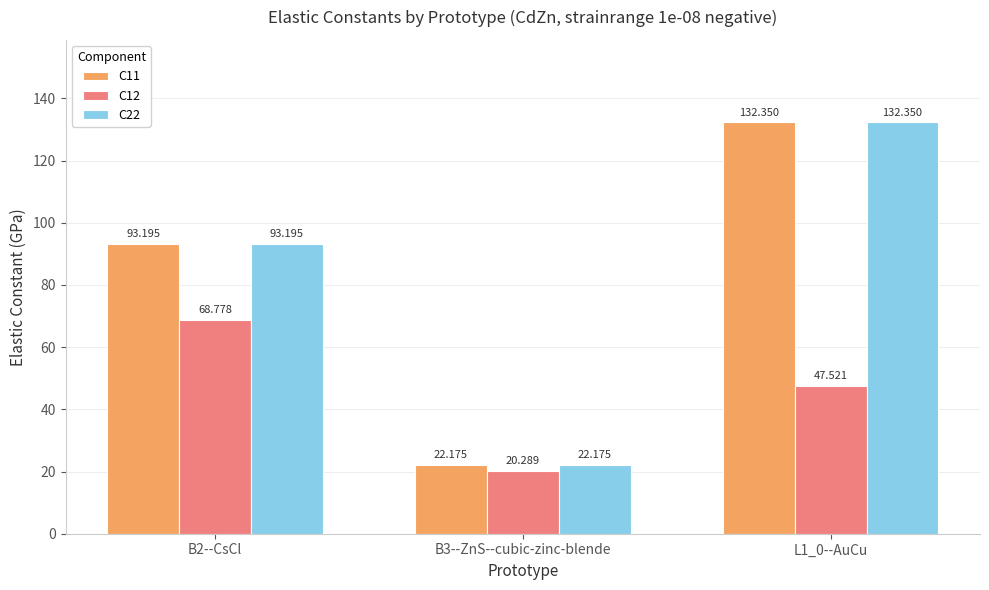

Are the bars horizontal?

No